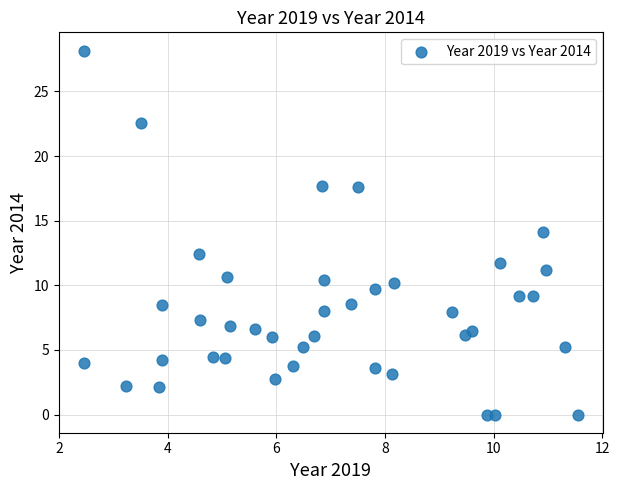

What is the range of X values (max minus min)?

9.1